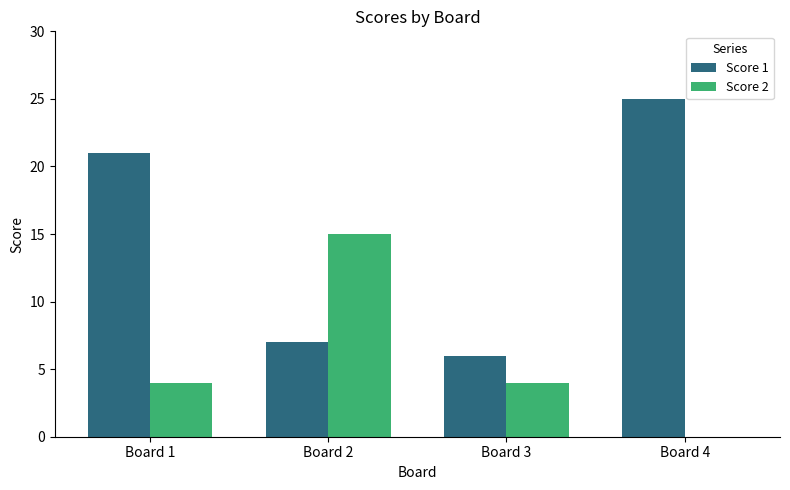

What is the maximum value shown in the chart?

25